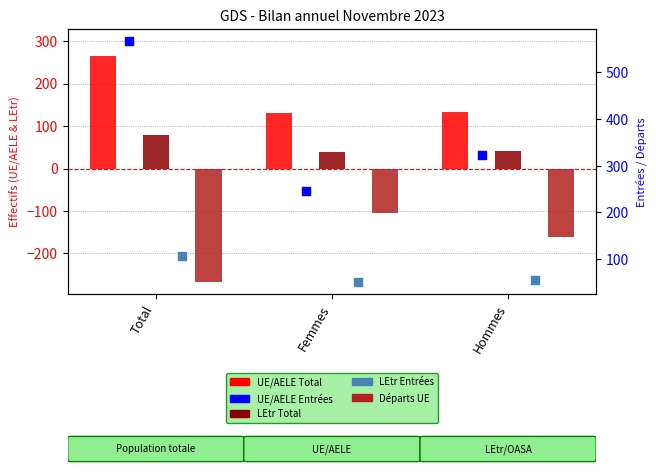

At how many categories does at least one series exceed 316?

2